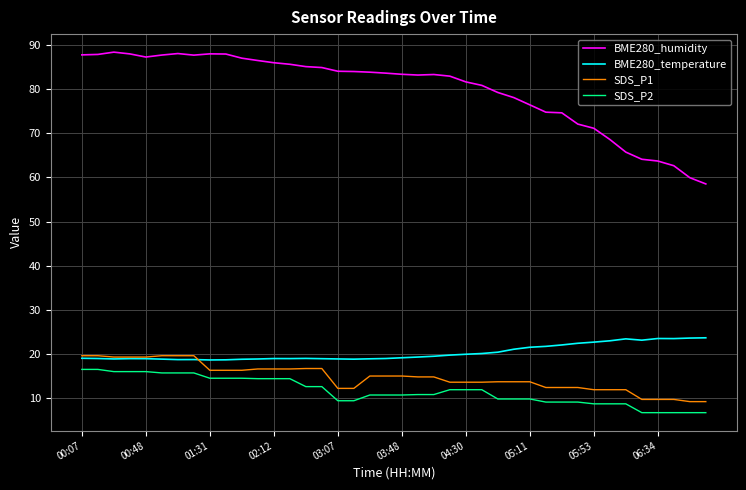

Which series has the largest total across all categories?

BME280_humidity